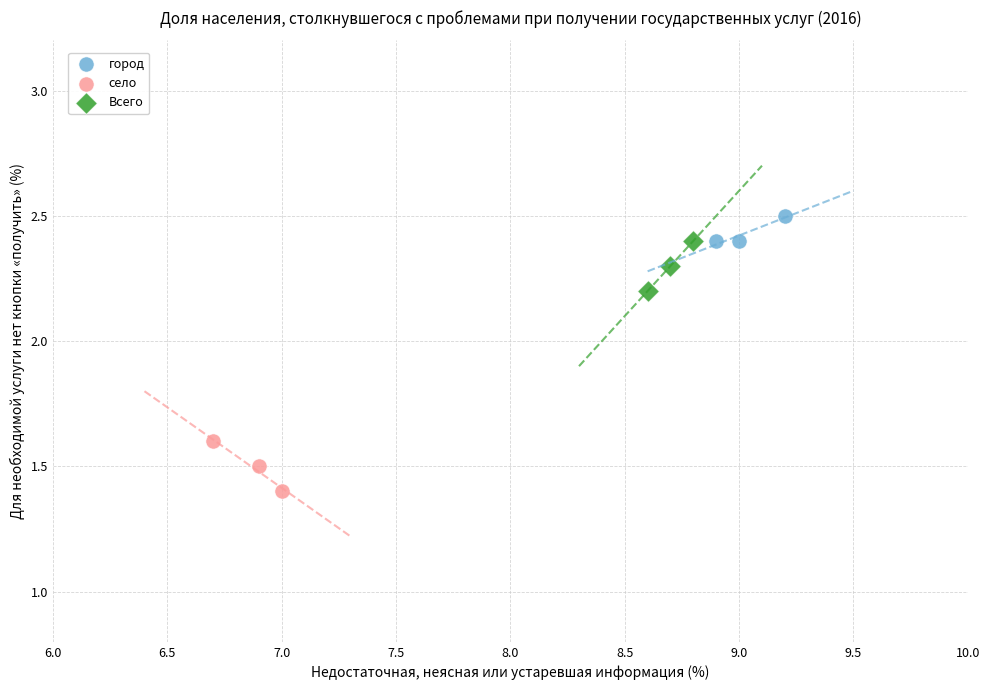

Which series reaches the maximum Y coordinate?

город